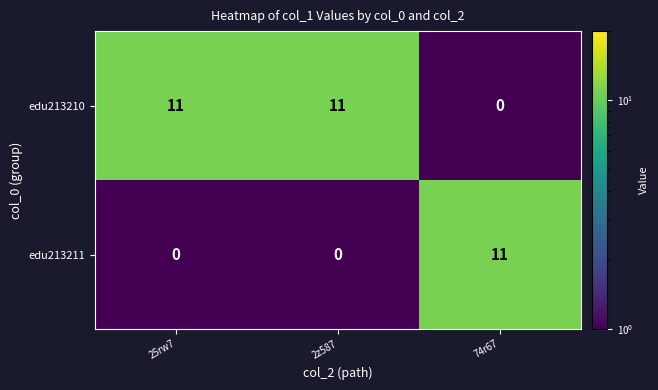

What is the maximum value for edu213210?

11